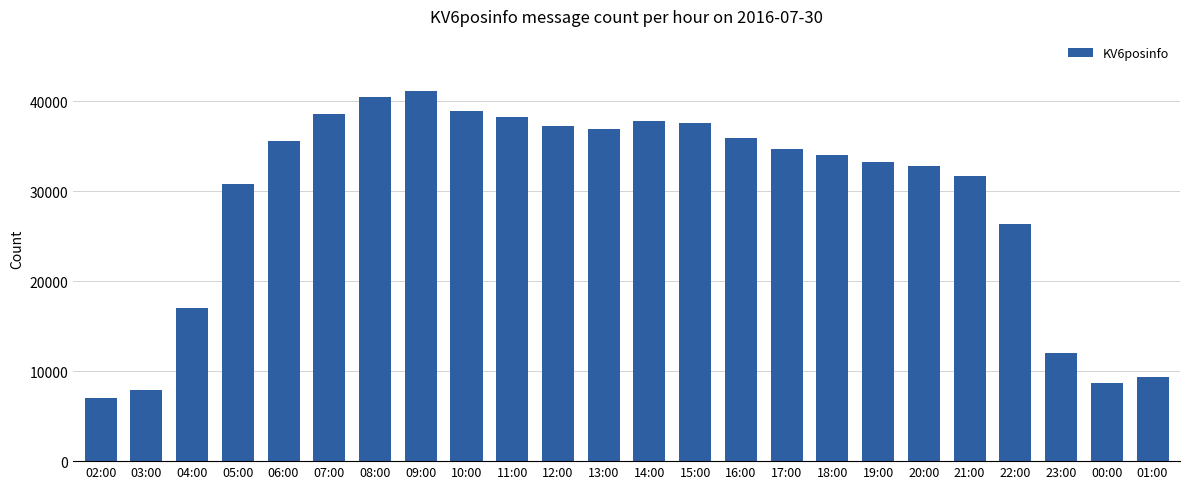

What is the difference between the second highest and minimum values?

33437